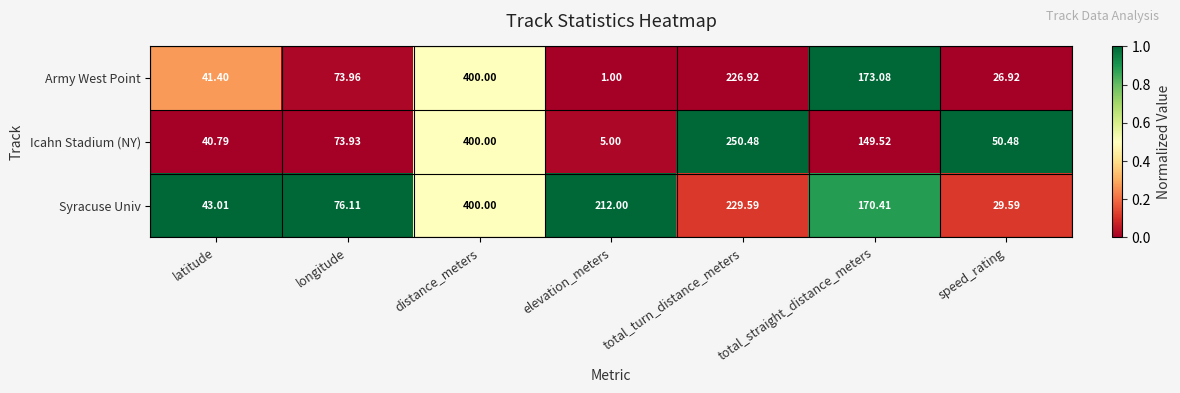

Where does the Syracuse Univ series first go above 170?

distance_meters